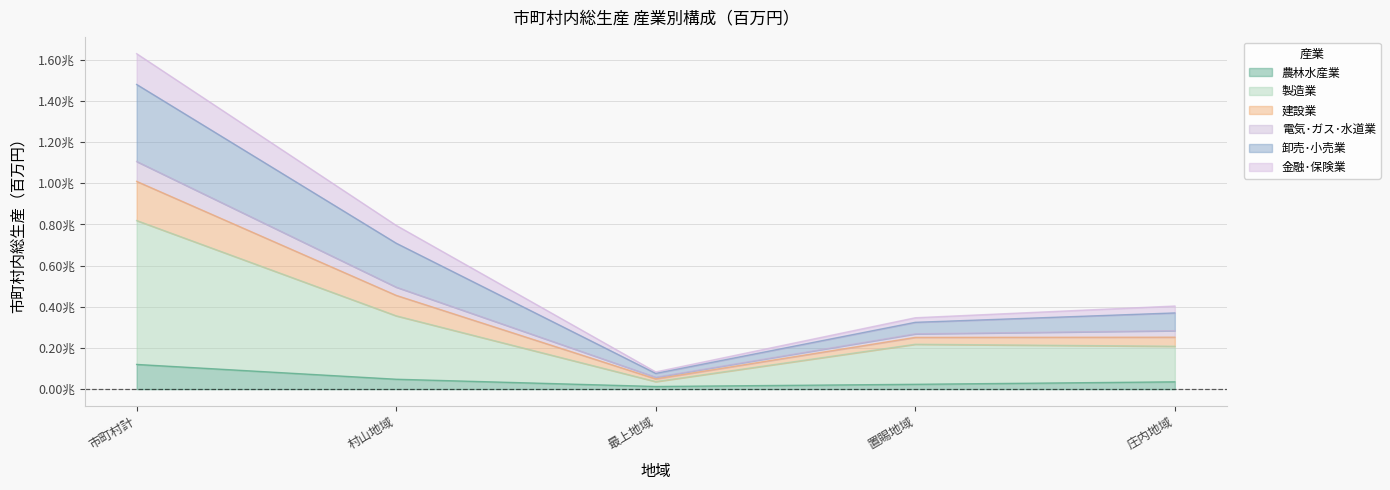

What is the value of the 農林水産業 point at the 3rd from the left?

12920